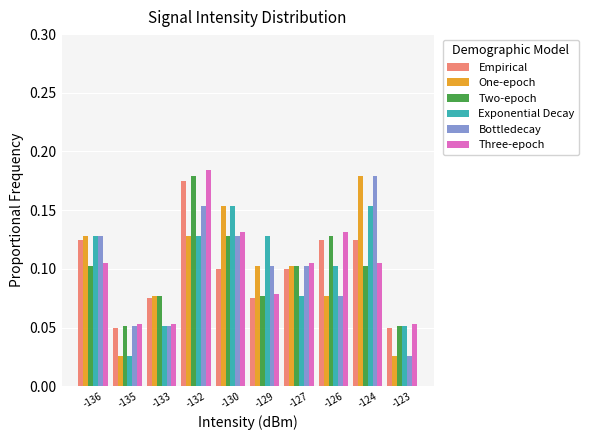

Count the One-epoch values in the range 0 to 1.

10